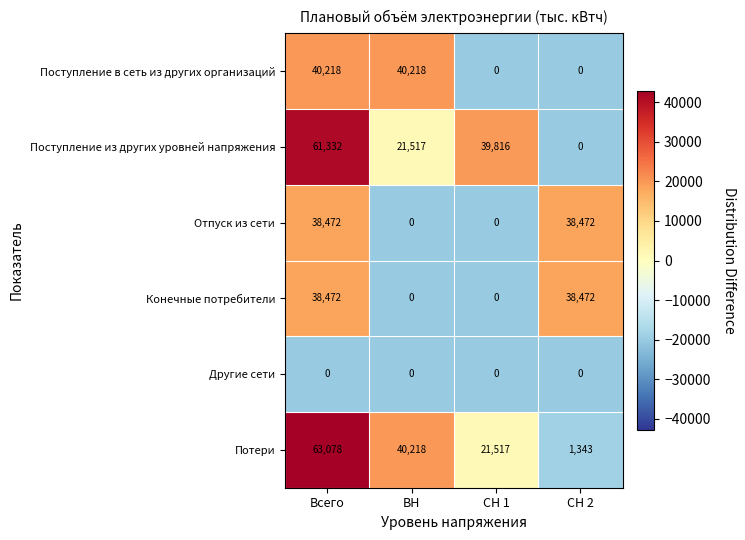

Which series has the widest spread of values?

Потери